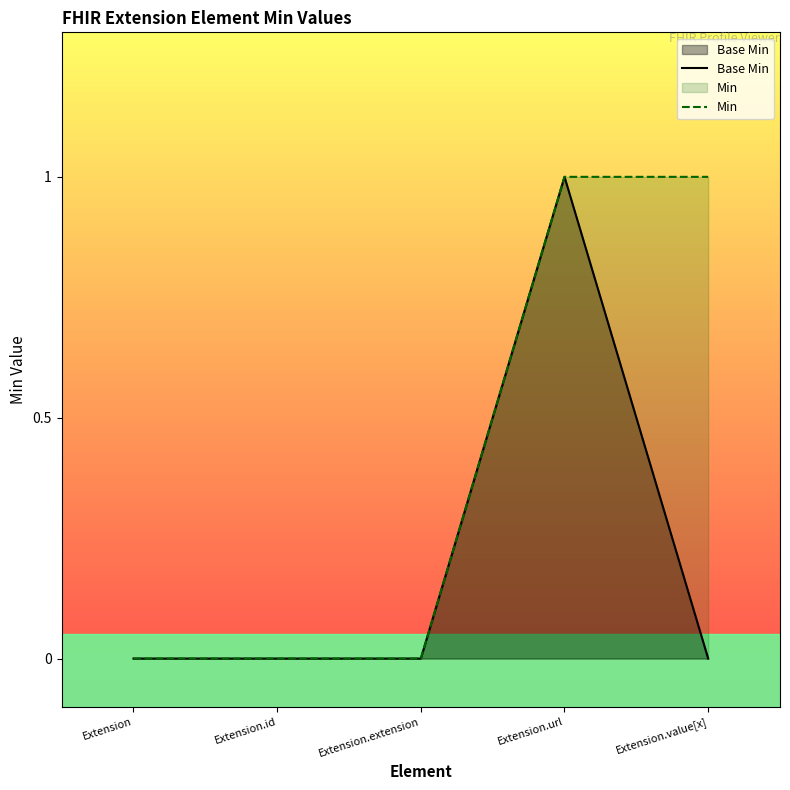

At which category is the sum across all series the highest?

Extension.url